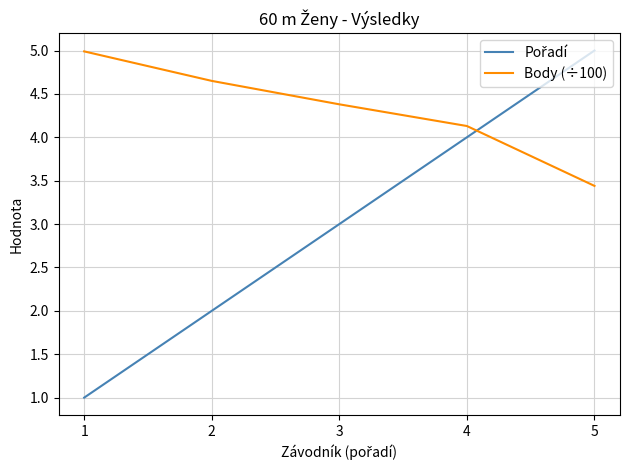

Does the chart display data point markers on the line(s)?

No